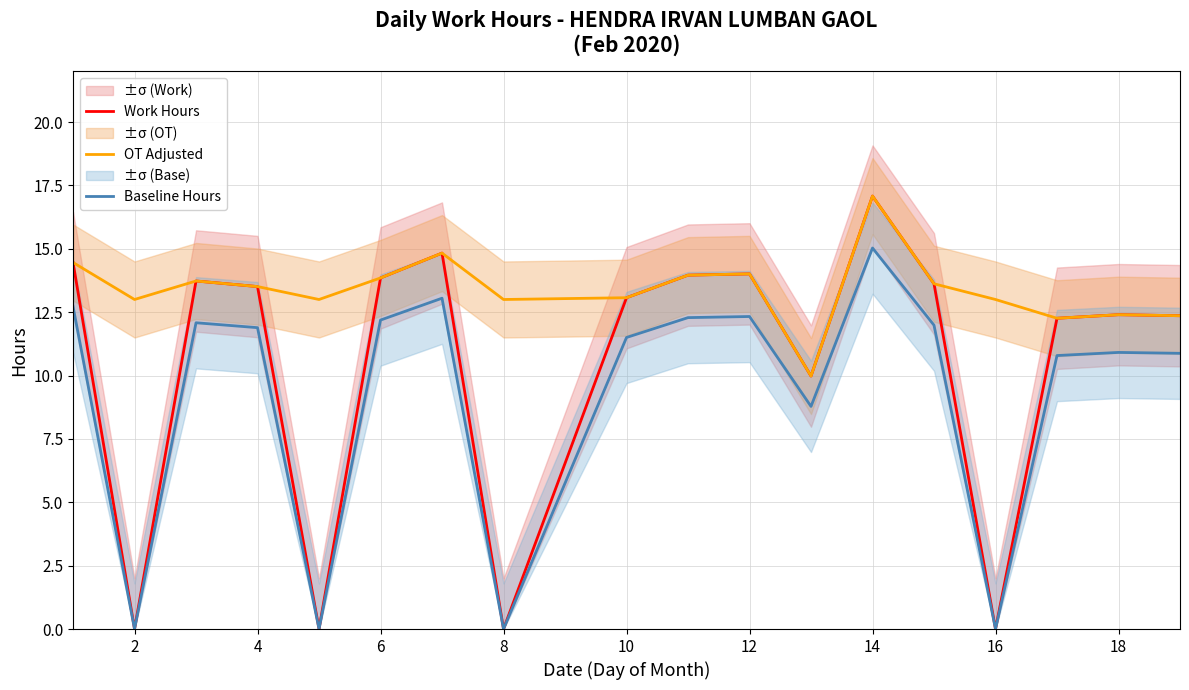

Is it true that OT Adjusted equals 13.1 at 10?

True